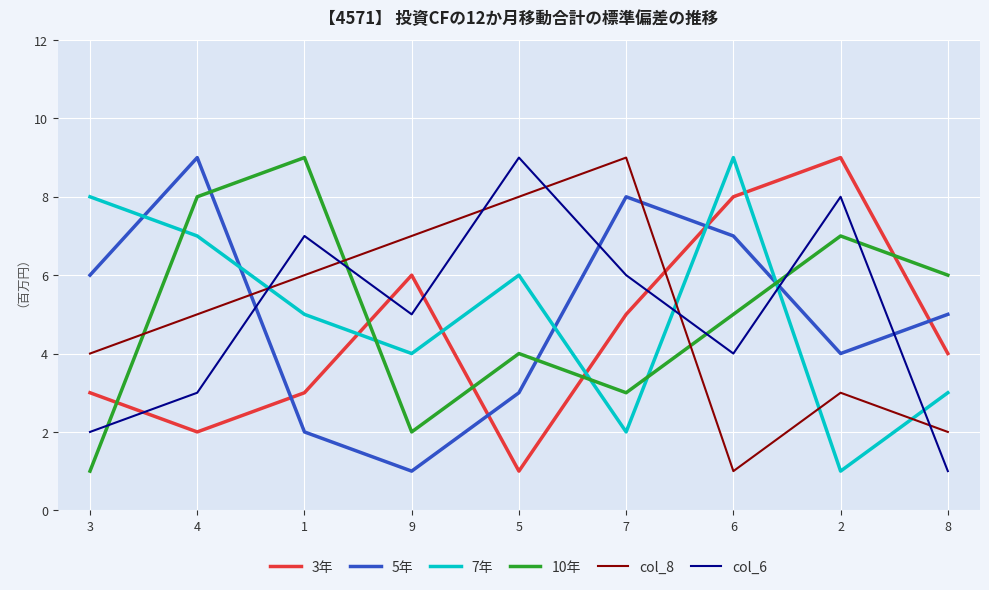

True or false: 7年 has more than 2 points higher than both neighbors.

False